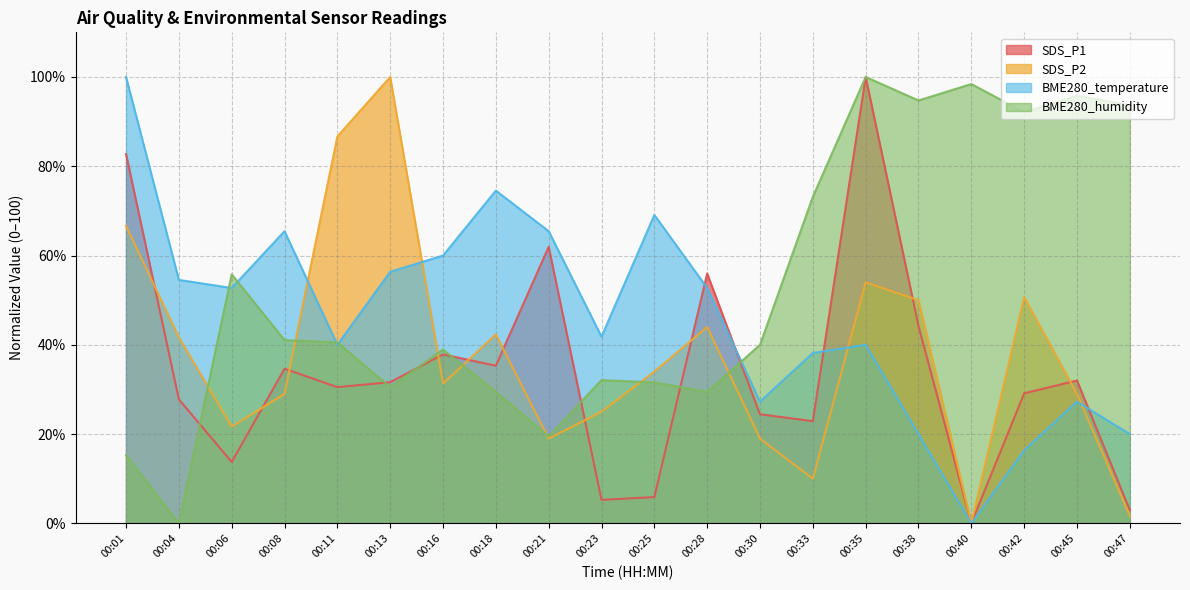

Does the chart display data point markers on the line(s)?

No